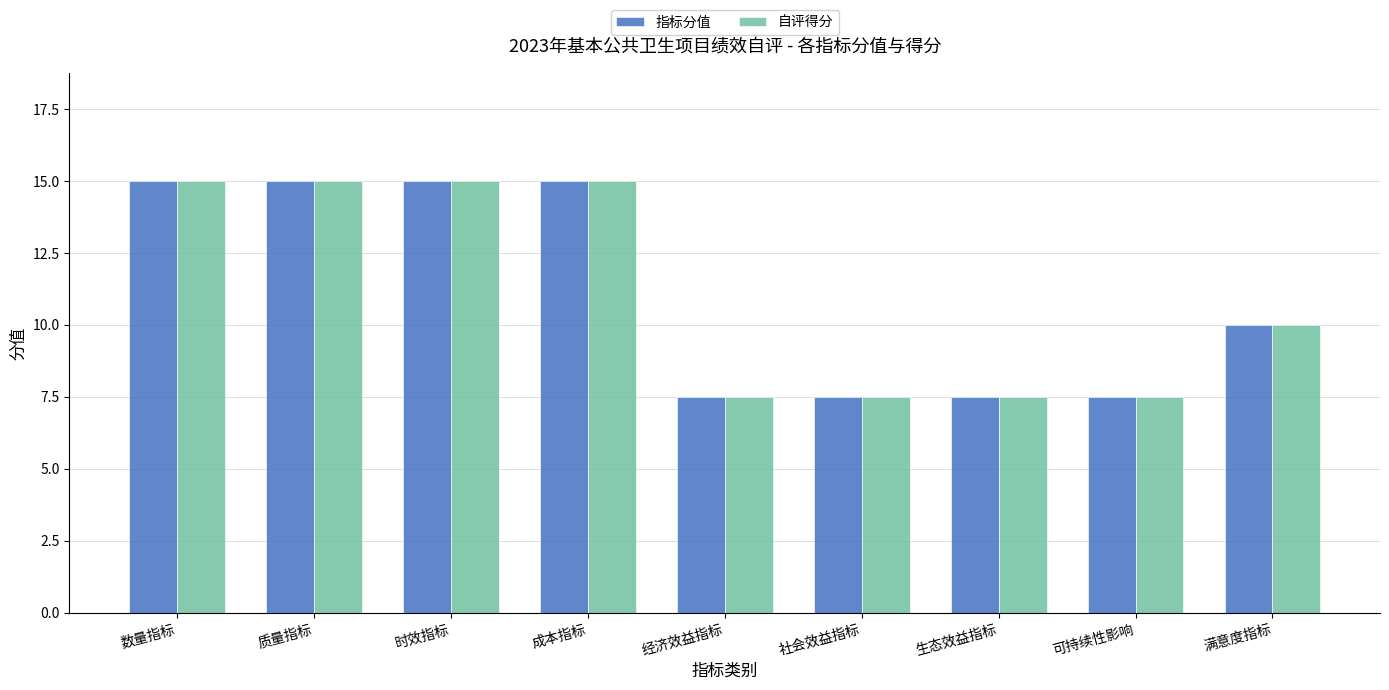

What is the total value across all series at 可持续性影响?

15.0